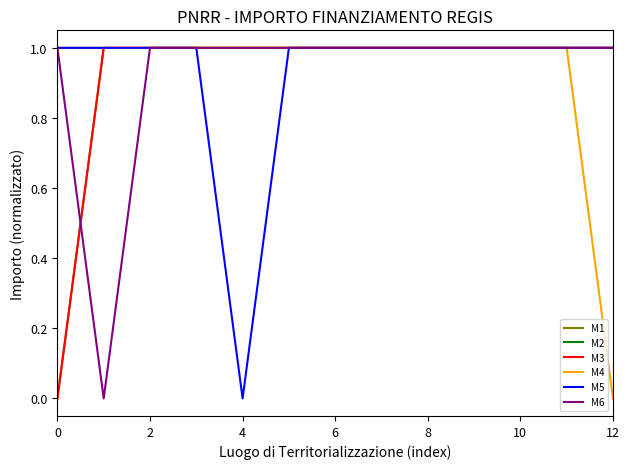

Does the chart display data point markers on the line(s)?

No